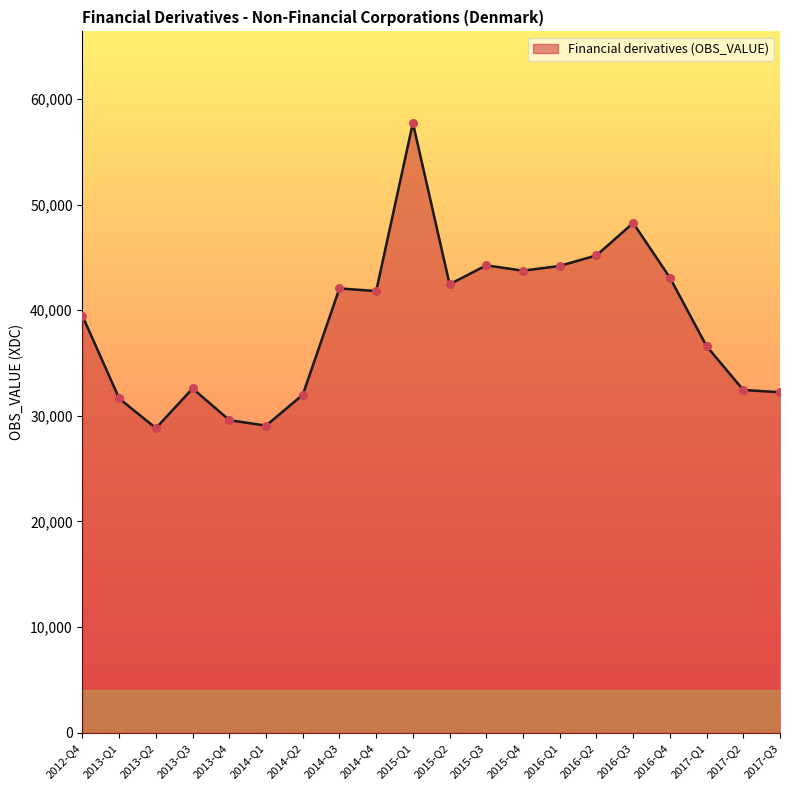

What is the change in value from 2012-Q4 to 2016-Q3?

+8800